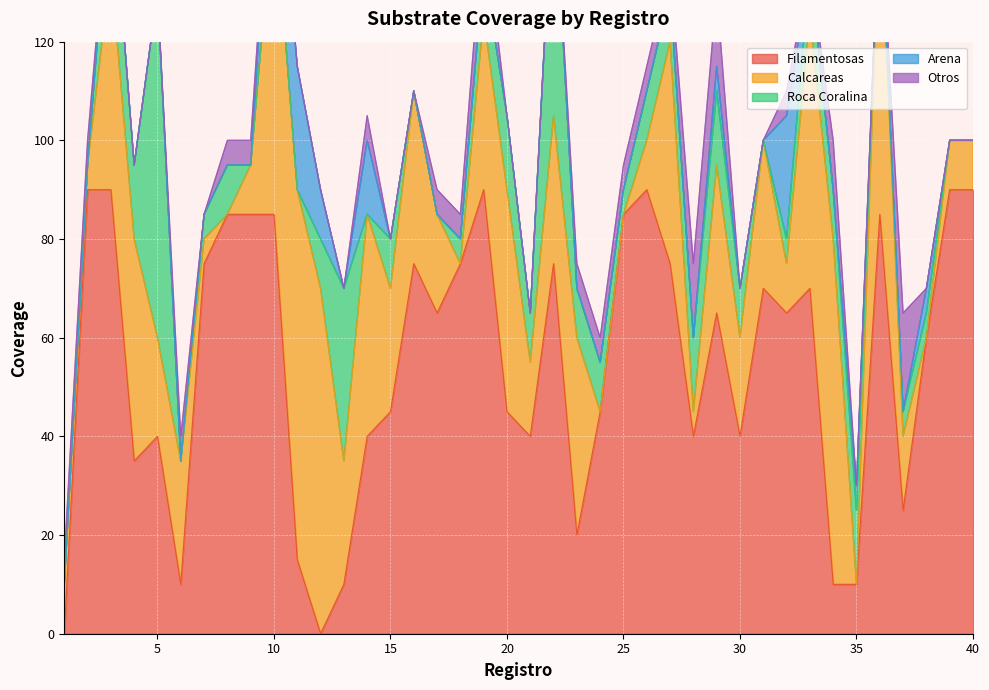

Reading right to left, what are all the values shown in this chart?

Filamentosas: 40=90	39=90	38=60	37=25	36=85	35=10	34=10	33=70	32=65	31=70	30=40	29=65	28=40	27=75	26=90	25=85	24=45	23=20	22=75	21=40	20=45	19=90	18=75	17=65	16=75	15=45	14=40	13=10	12=0	11=15	10=85	9=85	8=85	7=75	6=10	5=40	4=35	3=90	2=90	1=0
Calcareas: 40=10	39=10	38=0	37=15	36=65	35=0	34=70	33=55	32=10	31=30	30=20	29=30	28=5	27=45	26=10	25=0	24=0	23=40	22=30	21=15	20=45	19=35	18=0	17=20	16=35	15=25	14=45	13=25	12=70	11=75	10=65	9=10	8=0	7=5	6=25	5=20	4=45	3=45	2=5	1=10
Roca Coralina: 40=0	39=0	38=5	37=5	36=0	35=15	34=10	33=10	32=5	31=0	30=10	29=15	28=15	27=10	26=10	25=5	24=10	23=10	22=50	21=10	20=15	19=10	18=5	17=0	16=0	15=10	14=0	13=35	12=10	11=0	10=0	9=0	8=10	7=5	6=0	5=70	4=15	3=20	2=0	1=0
Arena: 40=0	39=0	38=5	37=0	36=0	35=5	34=0	33=0	32=25	31=0	30=0	29=5	28=0	27=0	26=0	25=0	24=0	23=0	22=0	21=0	20=0	19=0	18=0	17=0	16=0	15=0	14=15	13=0	12=10	11=25	10=20	9=0	8=0	7=0	6=0	5=0	4=0	3=0	2=0	1=0
Otros: 40=0	39=0	38=0	37=20	36=0	35=0	34=10	33=0	32=5	31=0	30=0	29=15	28=15	27=5	26=5	25=5	24=5	23=5	22=0	21=0	20=0	19=10	18=5	17=5	16=0	15=0	14=5	13=0	12=0	11=0	10=0	9=5	8=5	7=0	6=5	5=0	4=0	3=0	2=5	1=5